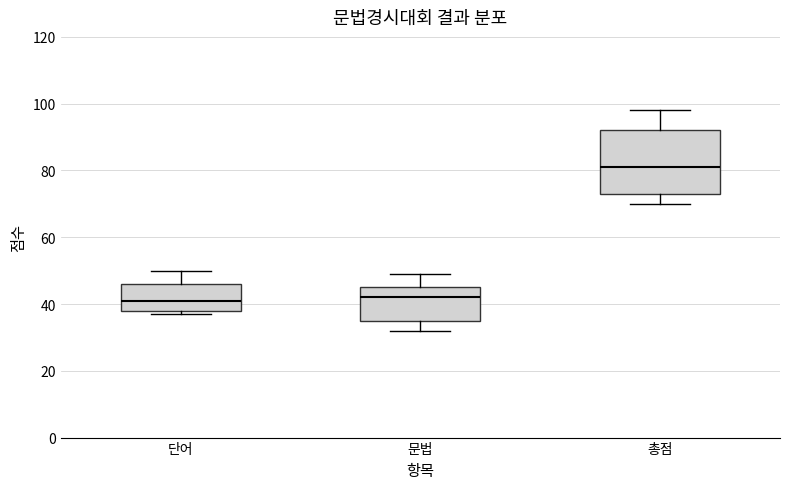

Where is the upper edge of the box for 단어 on the y-axis? The values are not printed on the chart, so give them approximately, as read against the axis.

46